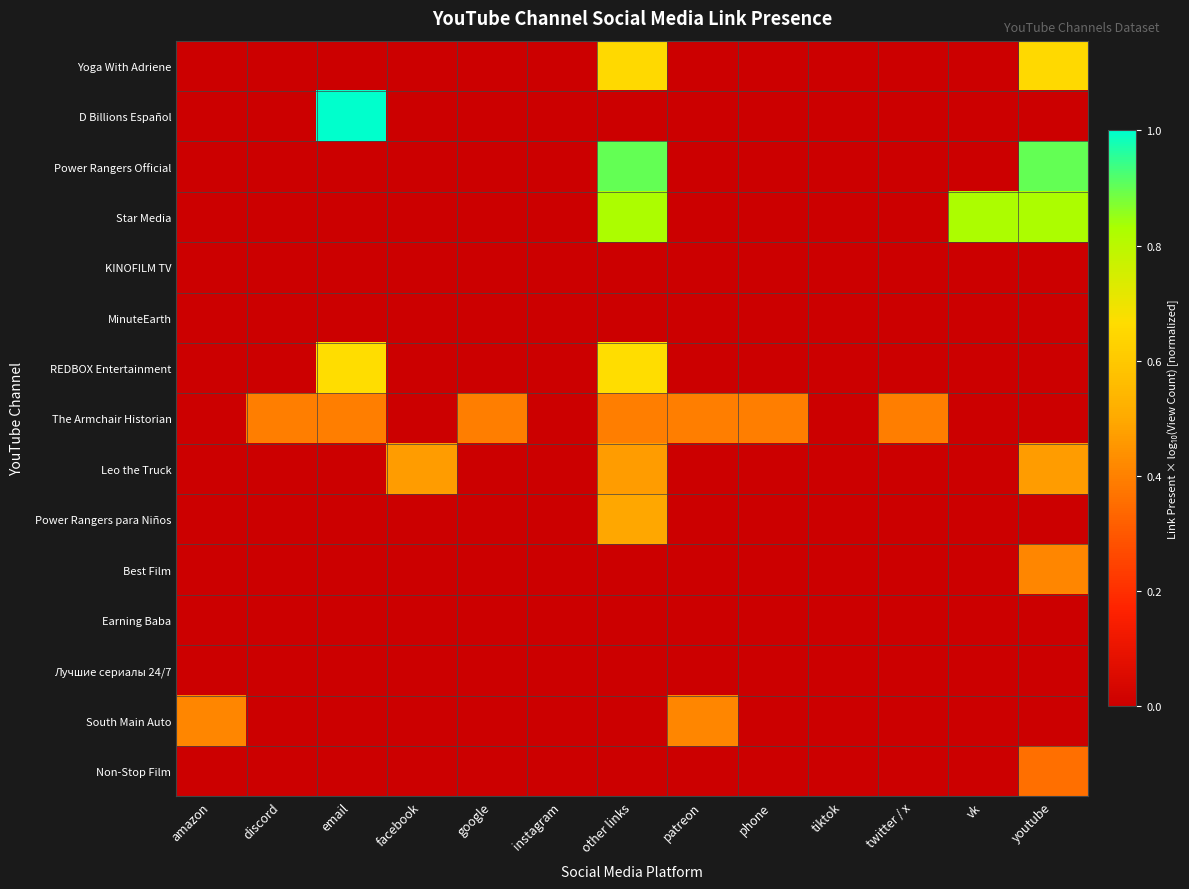

Reading left to right, extract all data points from this chart.

Yoga With Adriene: amazon=0.0	discord=0.0	email=0.0	facebook=0.0	google=0.0	instagram=0.0	other links=0.7	patreon=0.0	phone=0.0	tiktok=0.0	twitter / x=0.0	vk=0.0	youtube=0.7
D Billions Español: amazon=0.0	discord=0.0	email=1.0	facebook=0.0	google=0.0	instagram=0.0	other links=0.0	patreon=0.0	phone=0.0	tiktok=0.0	twitter / x=0.0	vk=0.0	youtube=0.0
Power Rangers Official: amazon=0.0	discord=0.0	email=0.0	facebook=0.0	google=0.0	instagram=0.0	other links=0.9	patreon=0.0	phone=0.0	tiktok=0.0	twitter / x=0.0	vk=0.0	youtube=0.9
Star Media: amazon=0.0	discord=0.0	email=0.0	facebook=0.0	google=0.0	instagram=0.0	other links=0.8	patreon=0.0	phone=0.0	tiktok=0.0	twitter / x=0.0	vk=0.8	youtube=0.8
KINOFILM TV: amazon=0.0	discord=0.0	email=0.0	facebook=0.0	google=0.0	instagram=0.0	other links=0.0	patreon=0.0	phone=0.0	tiktok=0.0	twitter / x=0.0	vk=0.0	youtube=0.0
MinuteEarth: amazon=0.0	discord=0.0	email=0.0	facebook=0.0	google=0.0	instagram=0.0	other links=0.0	patreon=0.0	phone=0.0	tiktok=0.0	twitter / x=0.0	vk=0.0	youtube=0.0
REDBOX Entertainment: amazon=0.0	discord=0.0	email=0.7	facebook=0.0	google=0.0	instagram=0.0	other links=0.7	patreon=0.0	phone=0.0	tiktok=0.0	twitter / x=0.0	vk=0.0	youtube=0.0
The Armchair Historian: amazon=0.0	discord=0.4	email=0.4	facebook=0.0	google=0.4	instagram=0.0	other links=0.4	patreon=0.4	phone=0.4	tiktok=0.0	twitter / x=0.4	vk=0.0	youtube=0.0
Leo the Truck: amazon=0.0	discord=0.0	email=0.0	facebook=0.5	google=0.0	instagram=0.0	other links=0.5	patreon=0.0	phone=0.0	tiktok=0.0	twitter / x=0.0	vk=0.0	youtube=0.5
Power Rangers para Niños: amazon=0.0	discord=0.0	email=0.0	facebook=0.0	google=0.0	instagram=0.0	other links=0.5	patreon=0.0	phone=0.0	tiktok=0.0	twitter / x=0.0	vk=0.0	youtube=0.0
Best Film: amazon=0.0	discord=0.0	email=0.0	facebook=0.0	google=0.0	instagram=0.0	other links=0.0	patreon=0.0	phone=0.0	tiktok=0.0	twitter / x=0.0	vk=0.0	youtube=0.4
Earning Baba: amazon=0.0	discord=0.0	email=0.0	facebook=0.0	google=0.0	instagram=0.0	other links=0.0	patreon=0.0	phone=0.0	tiktok=0.0	twitter / x=0.0	vk=0.0	youtube=0.0
Лучшие сериалы 24/7: amazon=0.0	discord=0.0	email=0.0	facebook=0.0	google=0.0	instagram=0.0	other links=0.0	patreon=0.0	phone=0.0	tiktok=0.0	twitter / x=0.0	vk=0.0	youtube=0.0
South Main Auto: amazon=0.4	discord=0.0	email=0.0	facebook=0.0	google=0.0	instagram=0.0	other links=0.0	patreon=0.4	phone=0.0	tiktok=0.0	twitter / x=0.0	vk=0.0	youtube=0.0
Non-Stop Film: amazon=0.0	discord=0.0	email=0.0	facebook=0.0	google=0.0	instagram=0.0	other links=0.0	patreon=0.0	phone=0.0	tiktok=0.0	twitter / x=0.0	vk=0.0	youtube=0.4